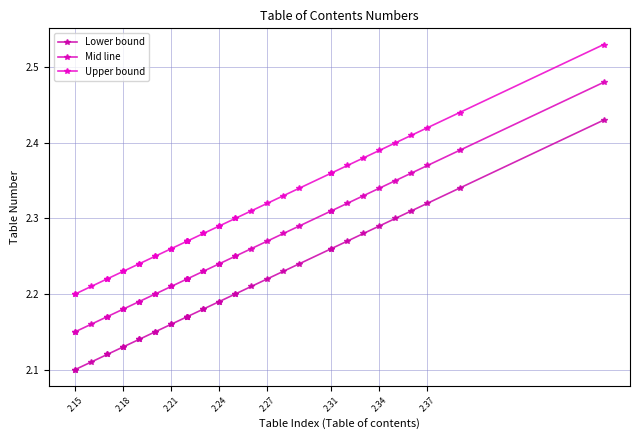

True or false: Lower bound has a value of 2.3 at 2.37.

True